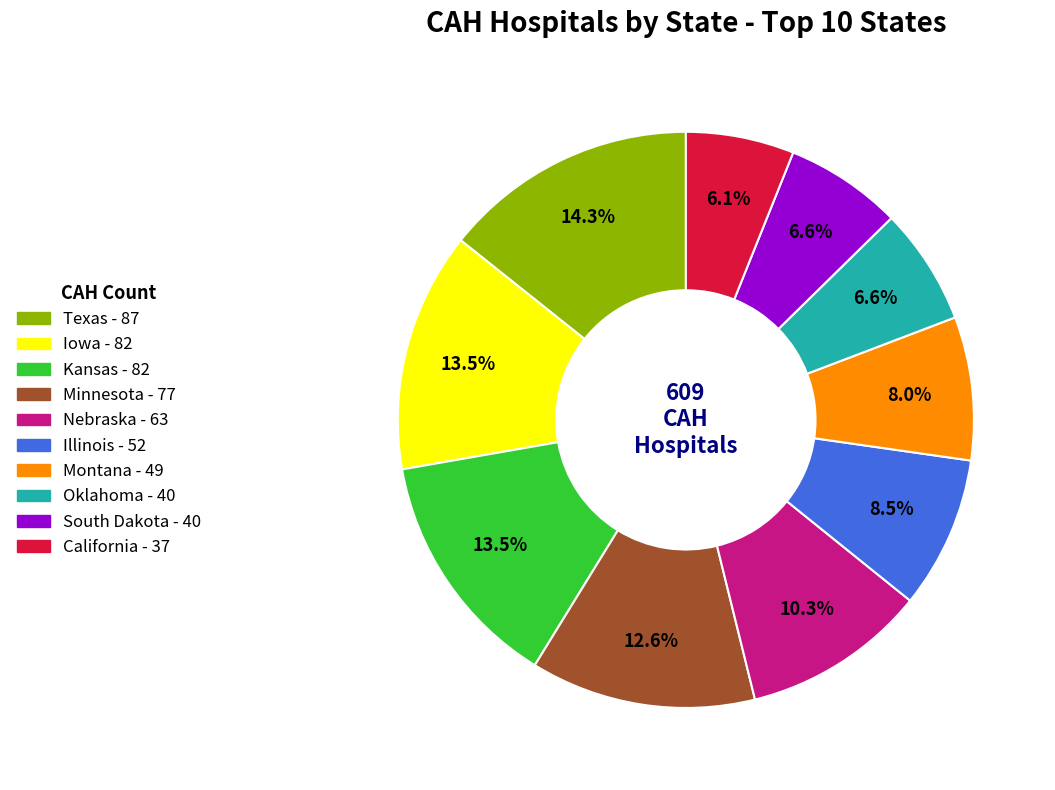

Is there a majority slice in this chart?

No